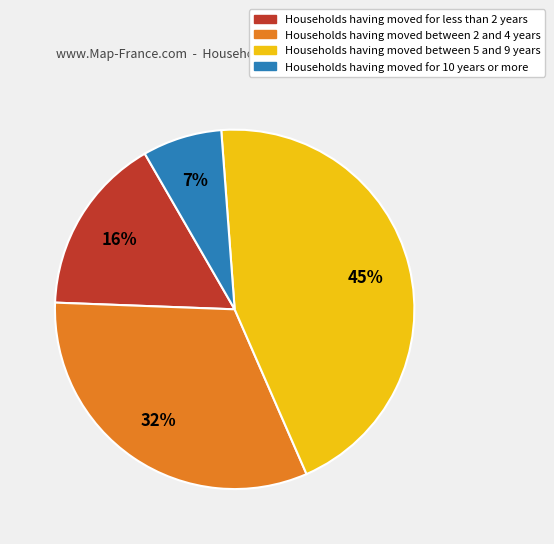

Count the number of slices in the pie.

4